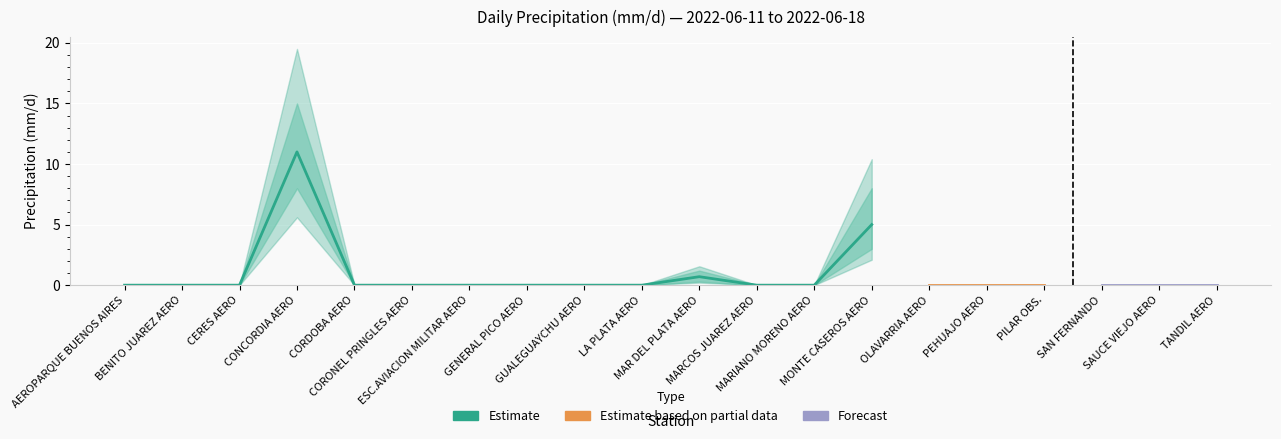

How many data points in valor_low are above 0?

3